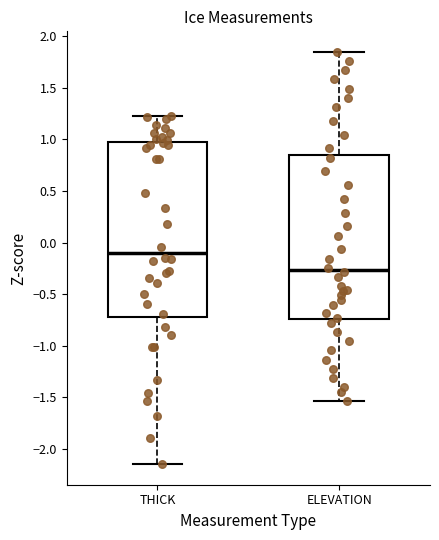

Reading left to right, transcribe this box plot: for each box, give where its median line is, the range the box spans, and where its two whiskers end, as read against the y-axis. The values are not printed on the chart, so give them approximately, as read against the axis.

THICK: median -0.10, box -0.75 to 0.95, whiskers -2.15 to 1.25
ELEVATION: median -0.25, box -0.75 to 0.85, whiskers -1.55 to 1.85